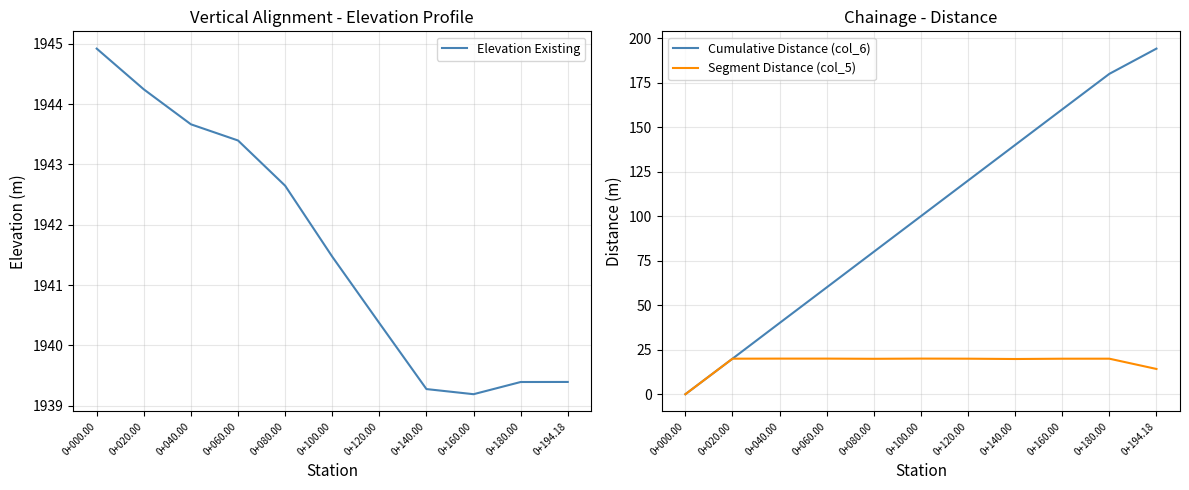

The Segment Distance (col_5) series shows 20.0 at 0+180.00. True or false?

True